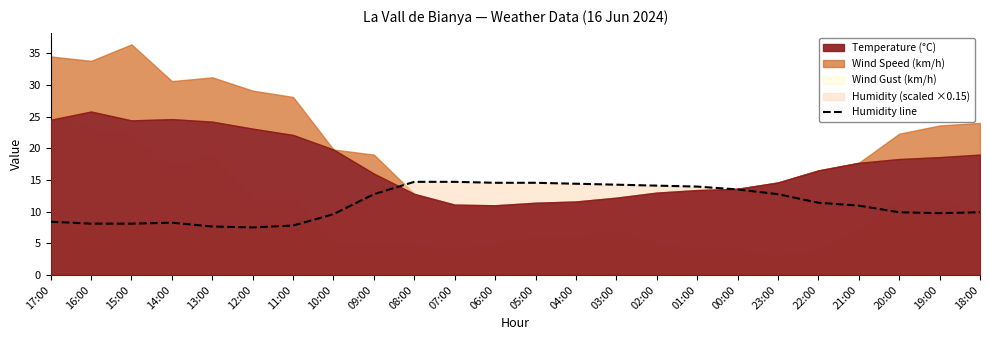

True or false: the data shows 14.1 at 02:00.

True